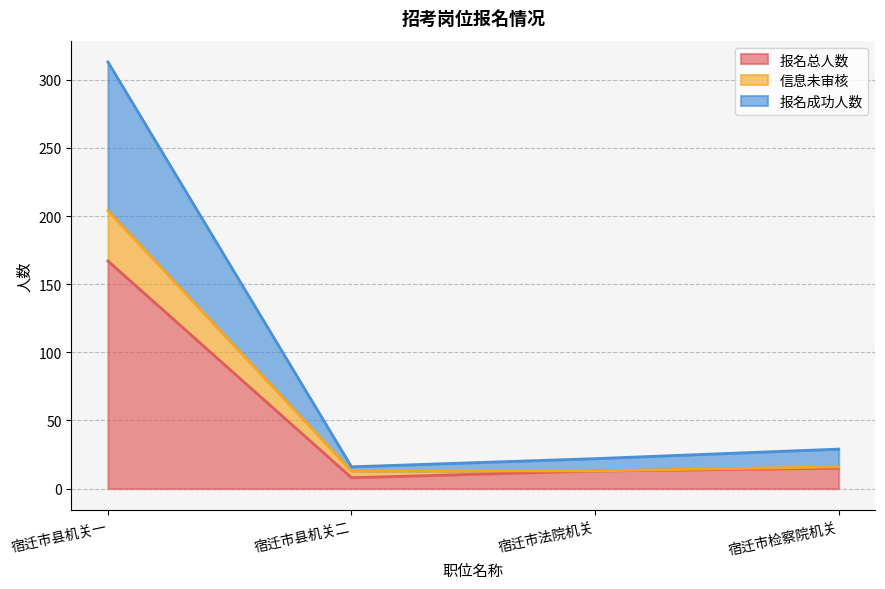

The value of 报名总人数 at 宿迁市检察院机关 is 15. True or false?

True